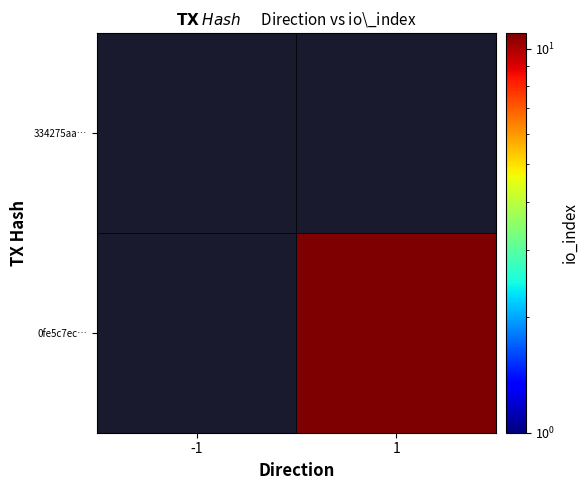

How many data points does each series have?

2